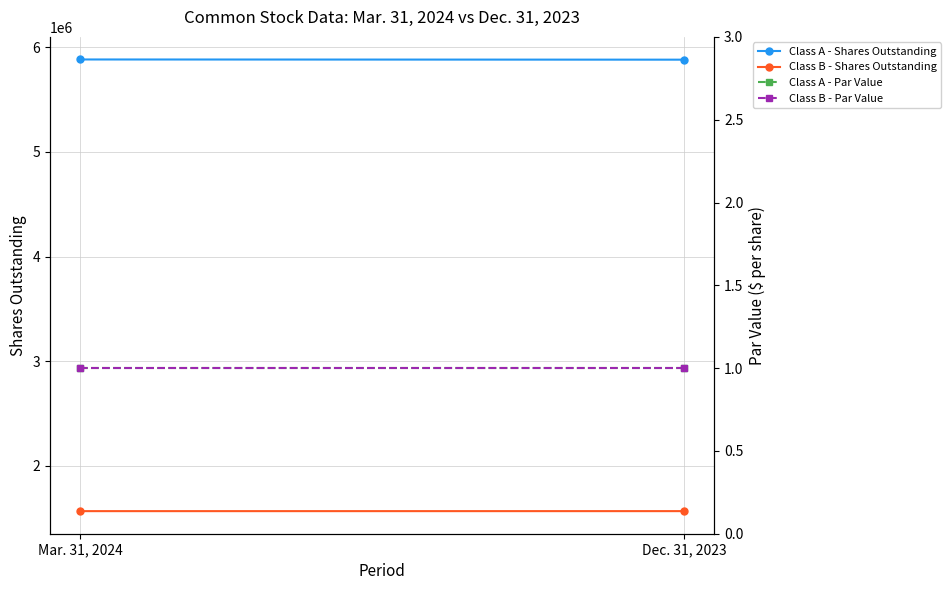

Reading right to left, what are all the values shown in this chart?

Class A - Shares Outstanding: Dec. 31, 2023=5882845	Mar. 31, 2024=5884740
Class B - Shares Outstanding: Dec. 31, 2023=1565819	Mar. 31, 2024=1565685
Class A - Par Value: Dec. 31, 2023=1	Mar. 31, 2024=1
Class B - Par Value: Dec. 31, 2023=1	Mar. 31, 2024=1